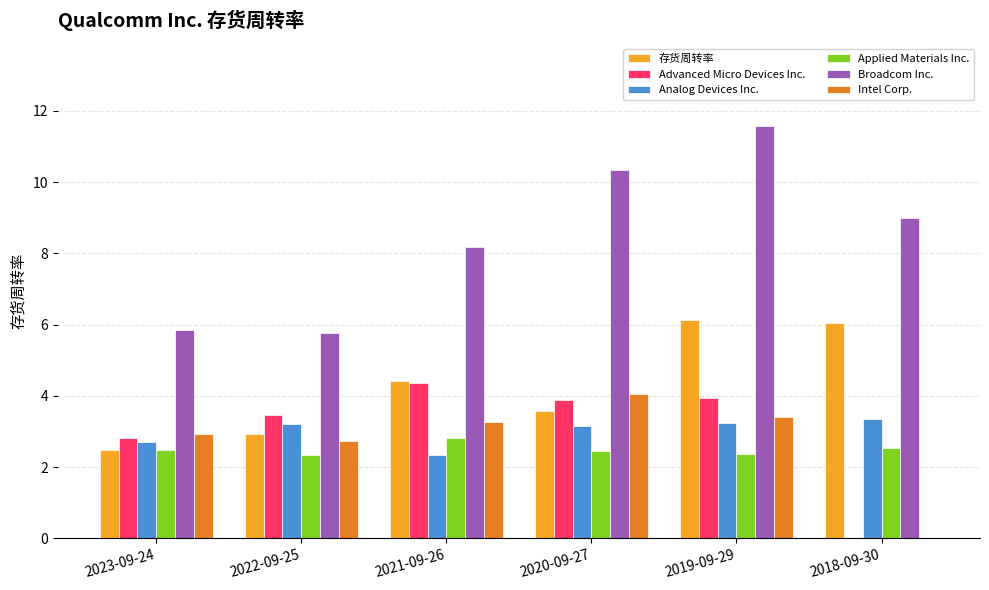

At which category is the sum across all series the highest?

2019-09-29